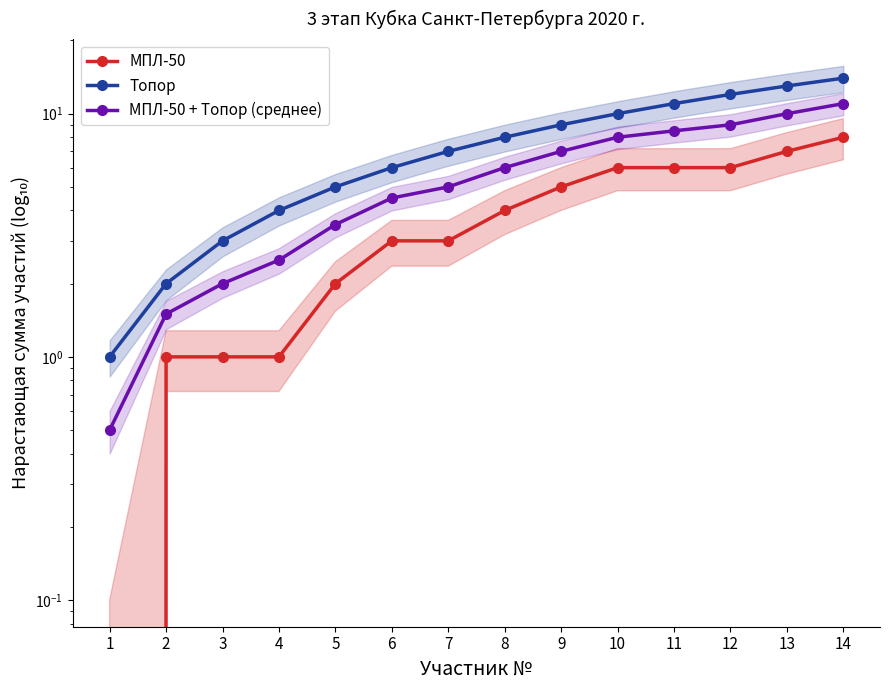

What is the sum of the МПЛ-50 values at 12 and 13?

13.0